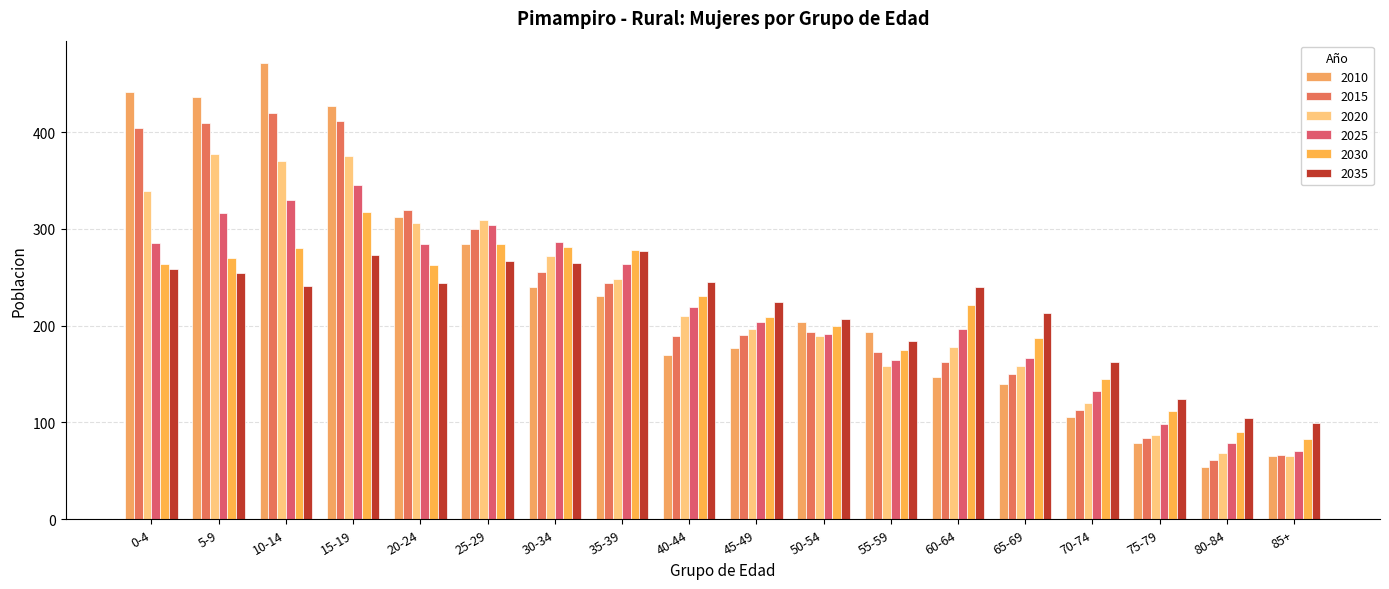

Which series has the widest spread of values?

2010